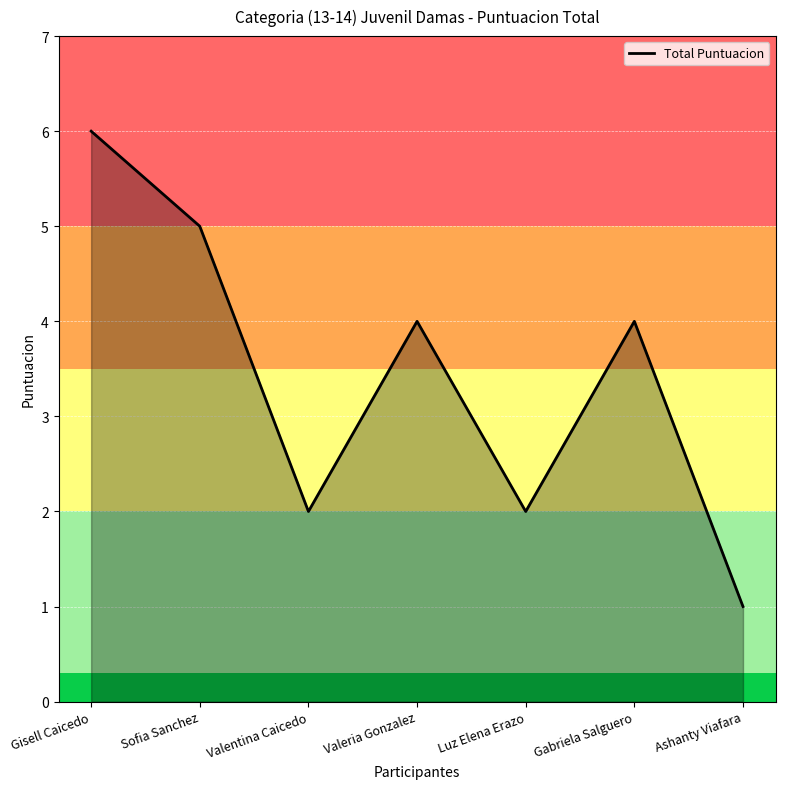

Which category has the lowest value across all series?

Ashanty Viafara